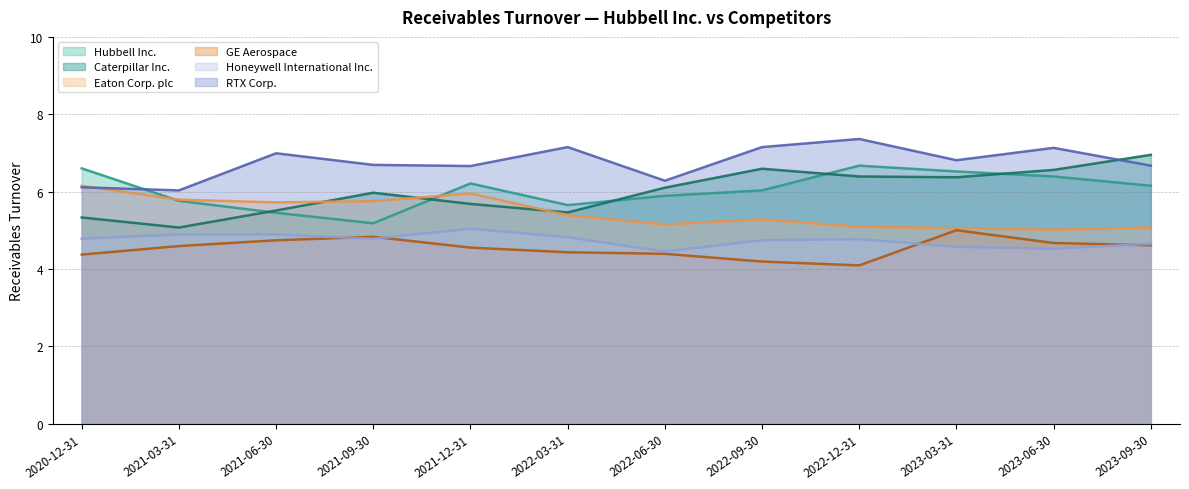

How many interior local peaks does the GE Aerospace series have?

2